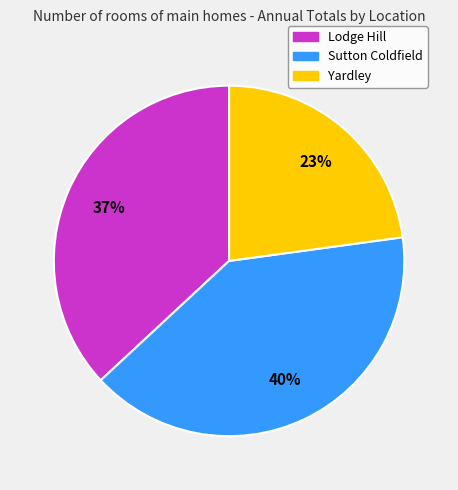

Between Yardley and Sutton Coldfield, which is larger?

Sutton Coldfield